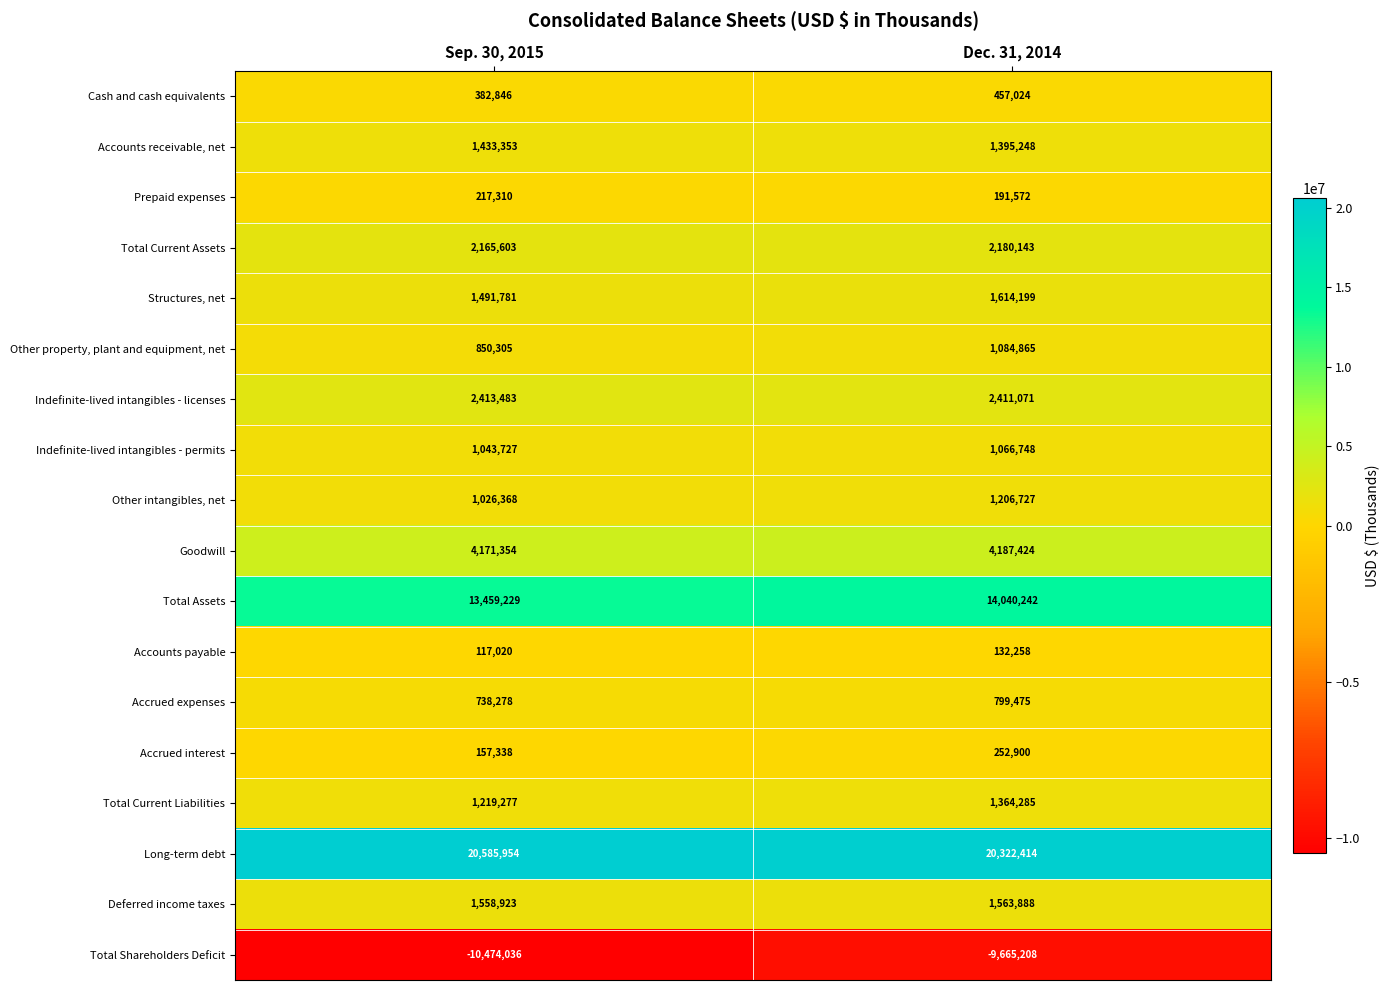

What is the total value across all series at Dec. 31, 2014?

44605275